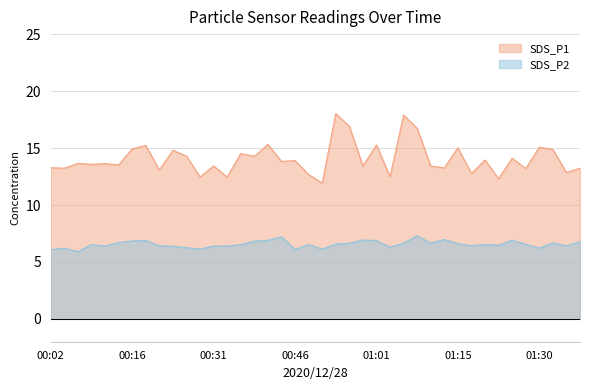

What are all the series names shown in the legend?

SDS_P1, SDS_P2